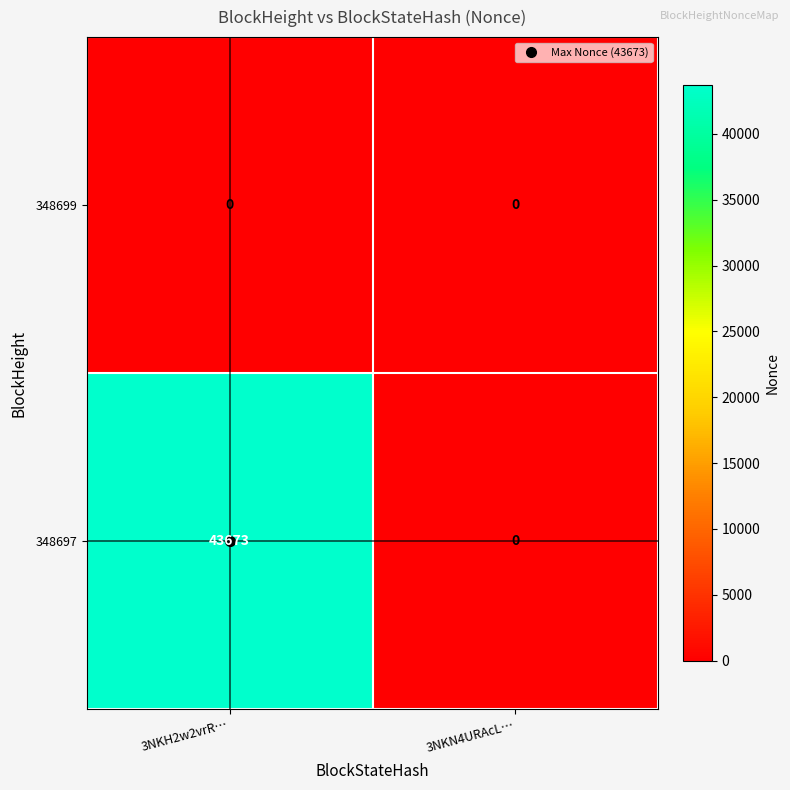

What is the maximum value shown in the chart?

43673